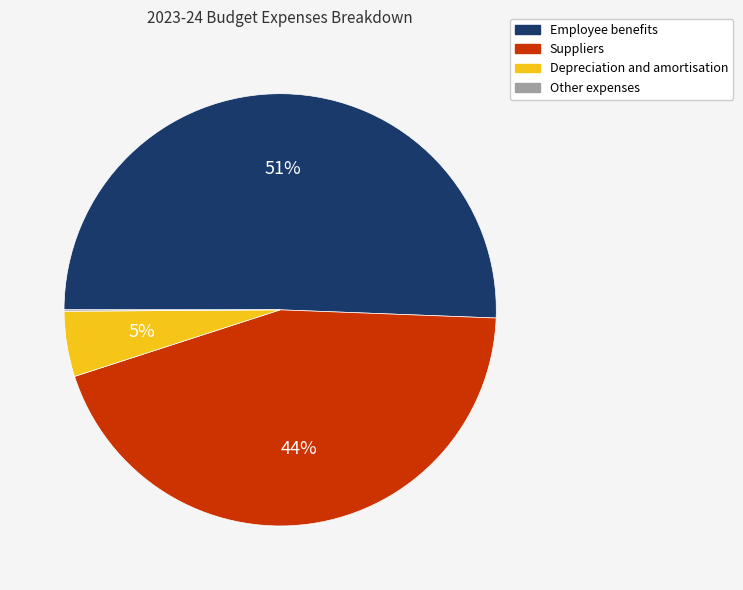

The Suppliers slice represents 52% of the pie. True or false?

False